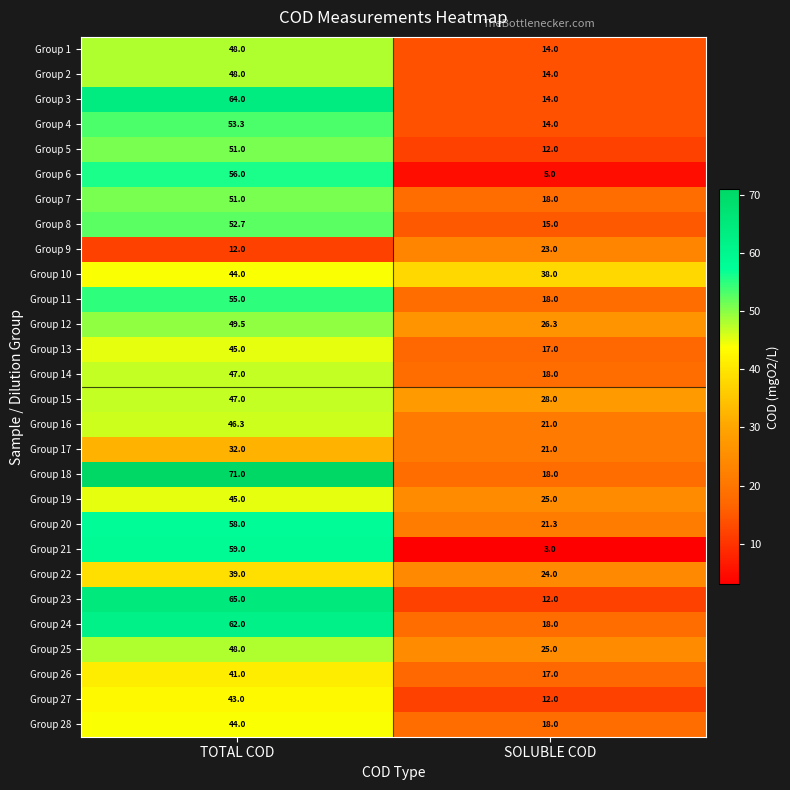

Which category has the lowest value in the Group 20 series?

SOLUBLE COD